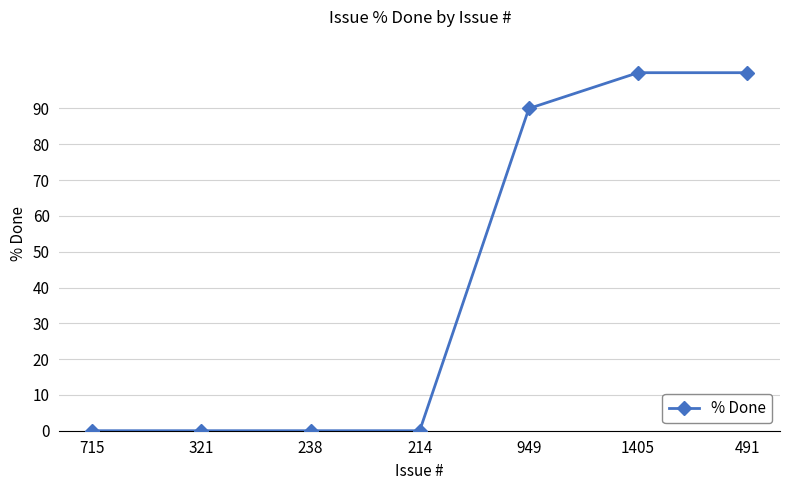

What is the label of the 7th point from the left?

491